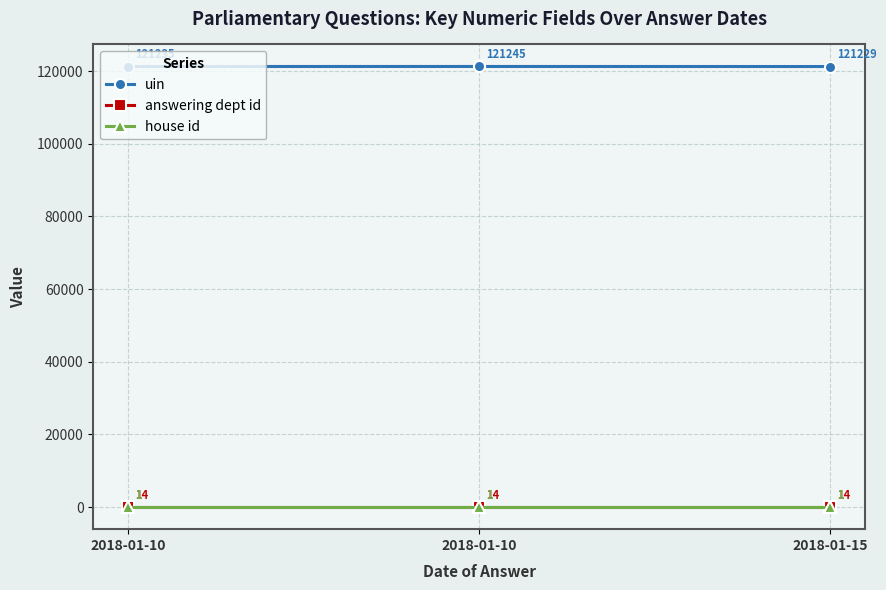

How many lines are shown in the chart?

3